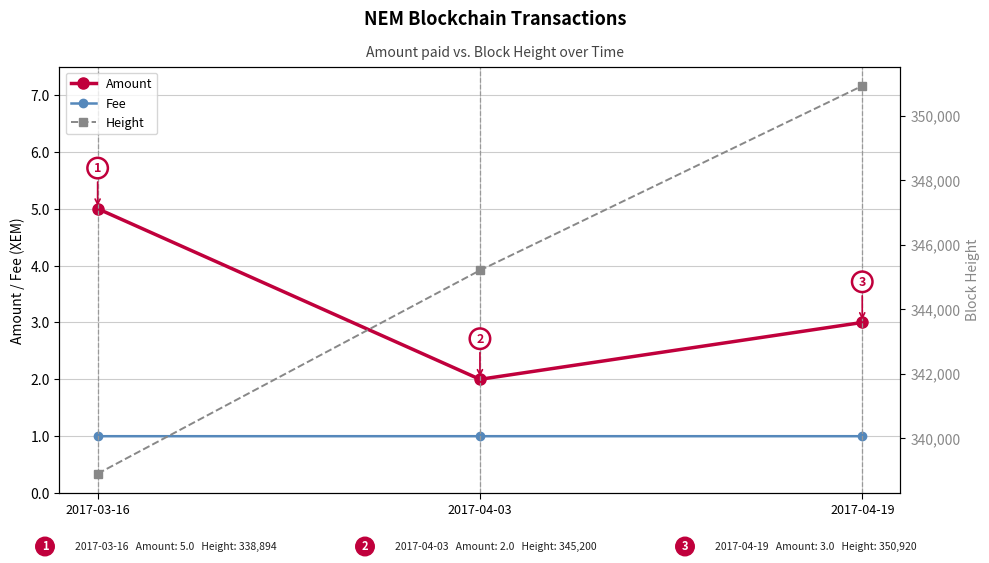

Which series has the largest range (max minus min)?

Height